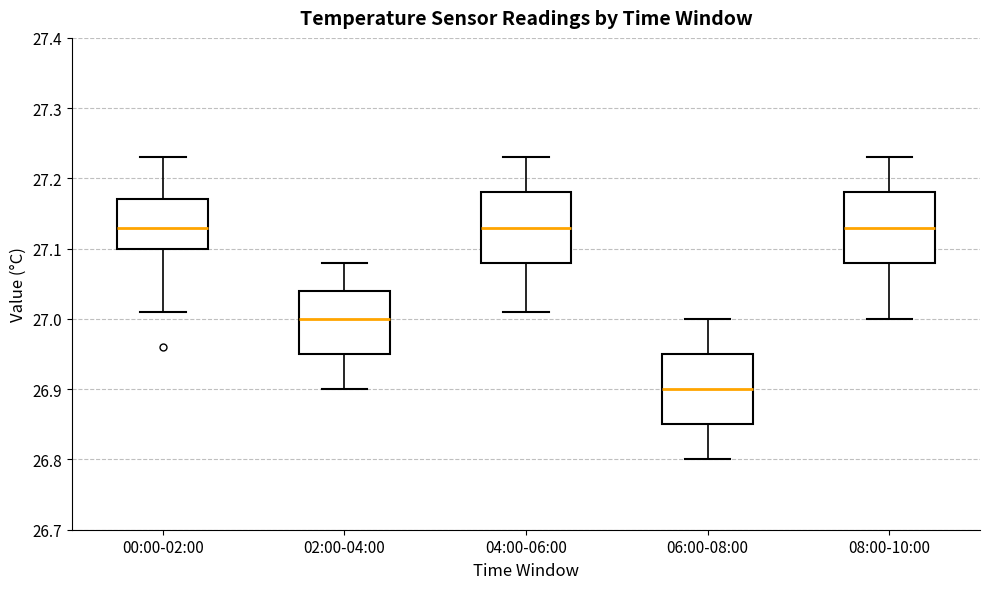

Where does the upper whisker of the box for 00:00-02:00 end on the y-axis? The values are not printed on the chart, so give them approximately, as read against the axis.

27.23